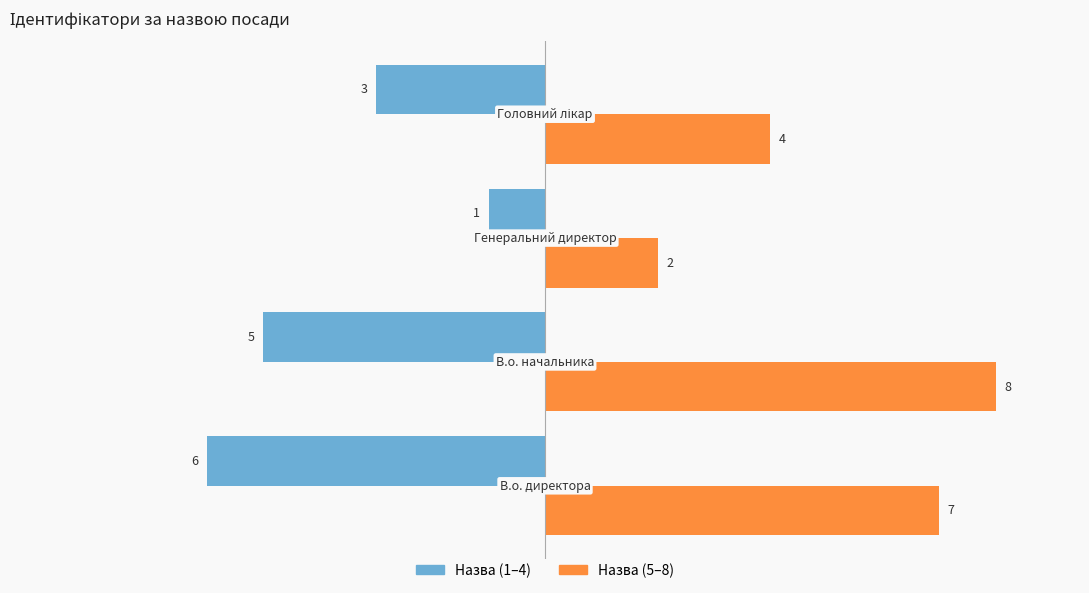

At how many categories does at least one series exceed 0?

4